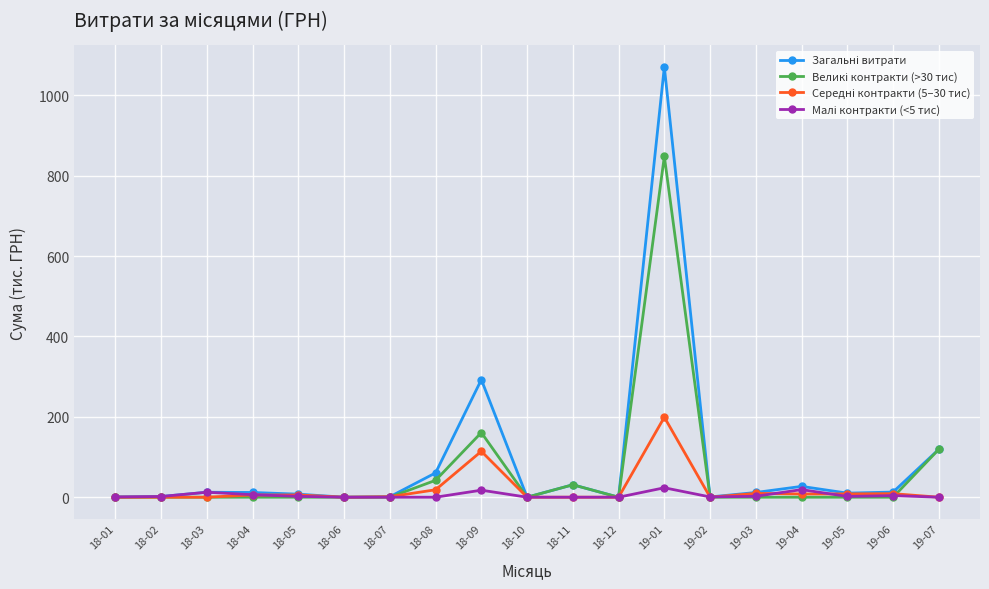

What position from the right is 19-07?

1